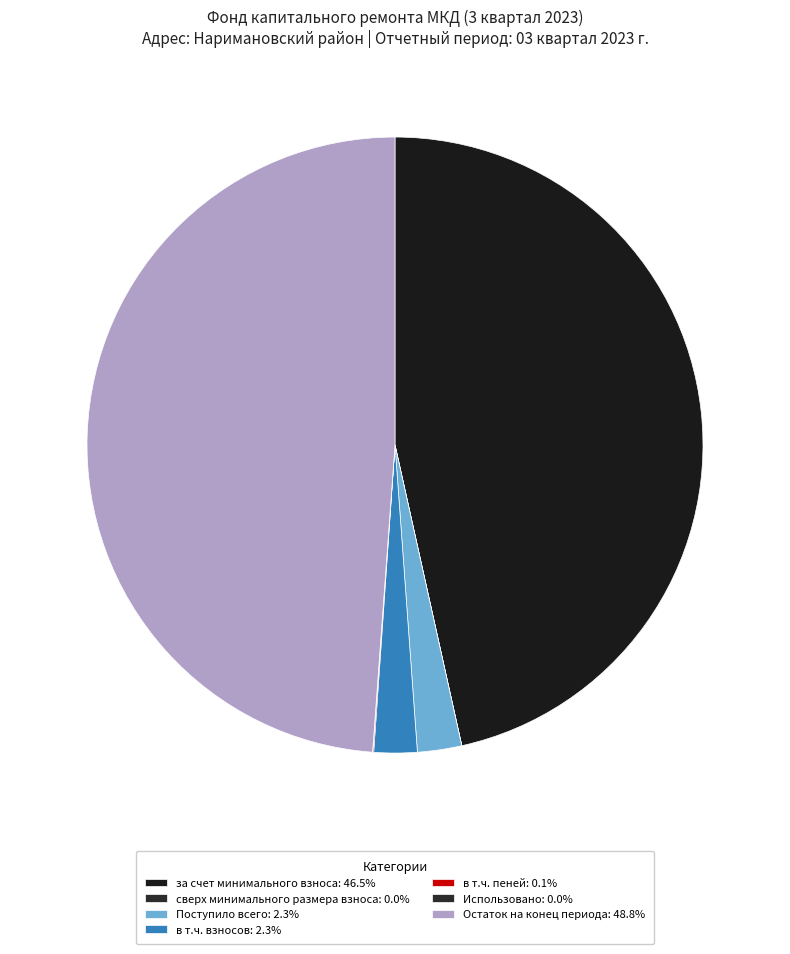

Rank the categories by value from lowest to highest.

сверх минимального размера взноса, Использовано, в т.ч. пеней, в т.ч. взносов, Поступило всего, за счет минимального взноса, Остаток на конец периода